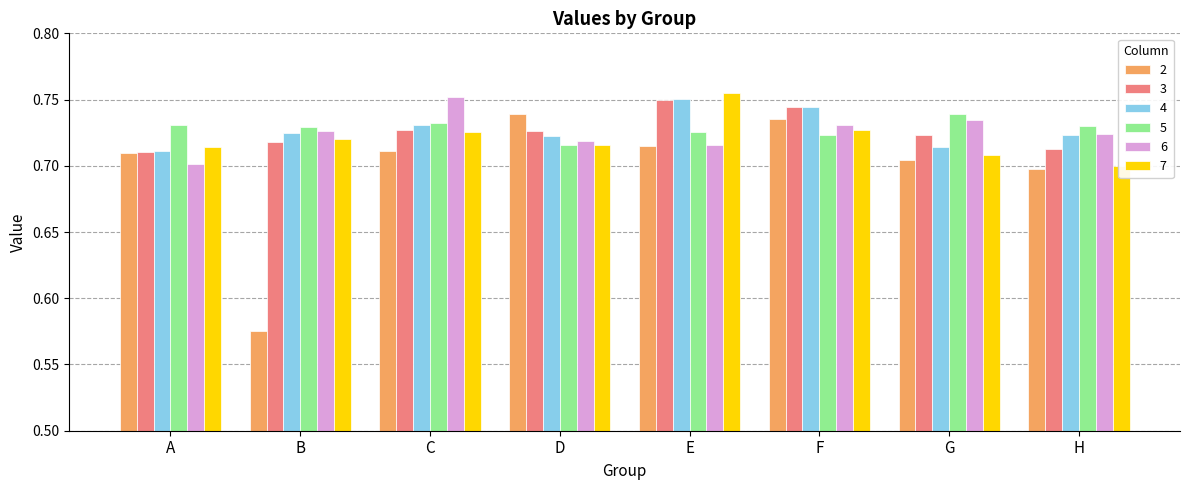

How many bars are there in total?

48